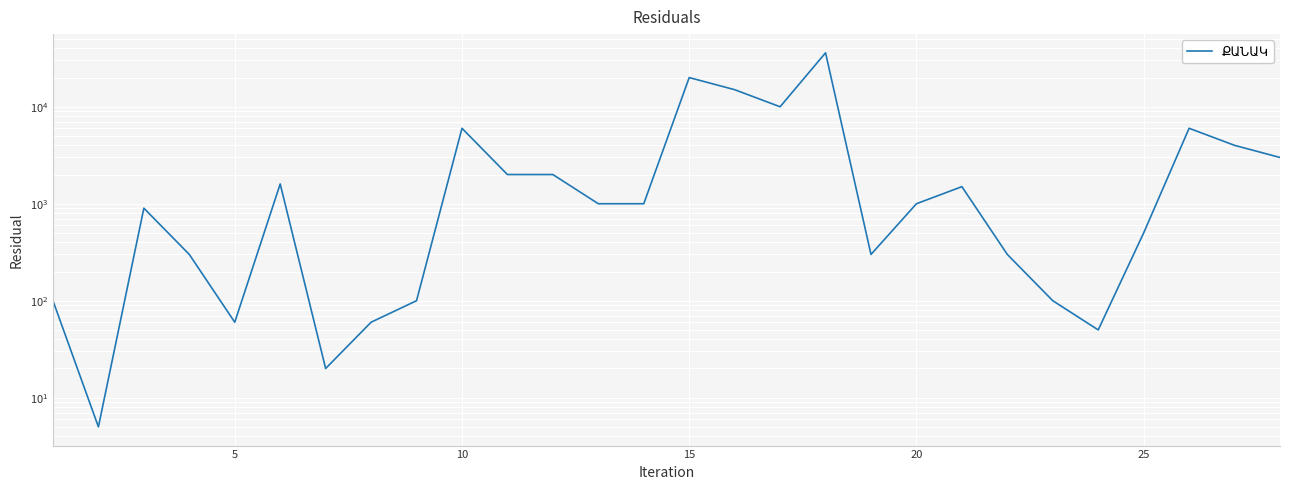

How many series are shown in this chart?

1